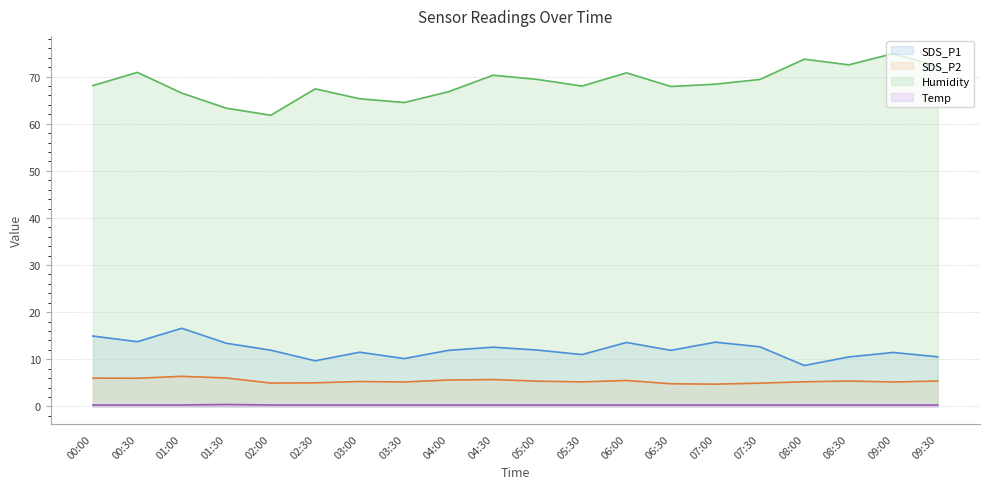

Reading left to right, extract all data points from this chart.

SDS_P1: 14.9	13.7	16.6	13.4	11.9	9.7	11.5	10.2	11.9	12.6	11.9	11.0	13.6	11.9	13.6	12.7	8.7	10.5	11.4	10.5
SDS_P2: 6.0	6.0	6.4	6.0	5.0	5.0	5.3	5.2	5.6	5.7	5.3	5.2	5.5	4.8	4.7	4.9	5.2	5.4	5.2	5.4
Temp: 0.3	0.3	0.3	0.4	0.3	0.3	0.3	0.3	0.3	0.3	0.3	0.3	0.3	0.3	0.3	0.3	0.3	0.3	0.3	0.3
Humidity: 68.1	70.9	66.5	63.3	61.8	67.4	65.3	64.5	66.8	70.3	69.4	68.0	70.8	67.9	68.4	69.4	73.7	72.5	74.9	72.1